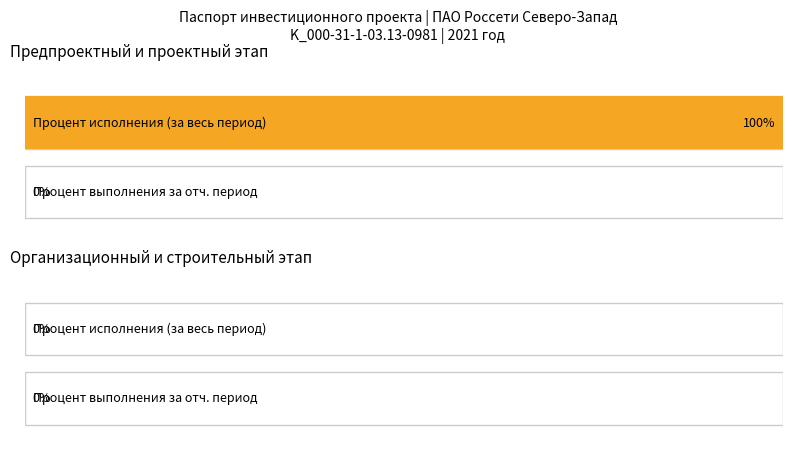

How many bars are there in each group?

2